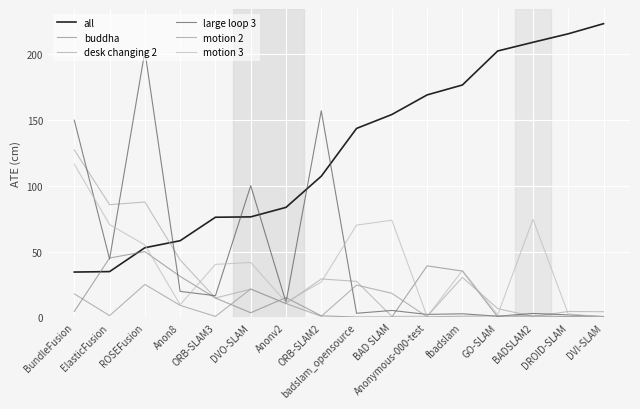

Where does the large loop 3 series first go above 11?

BundleFusion